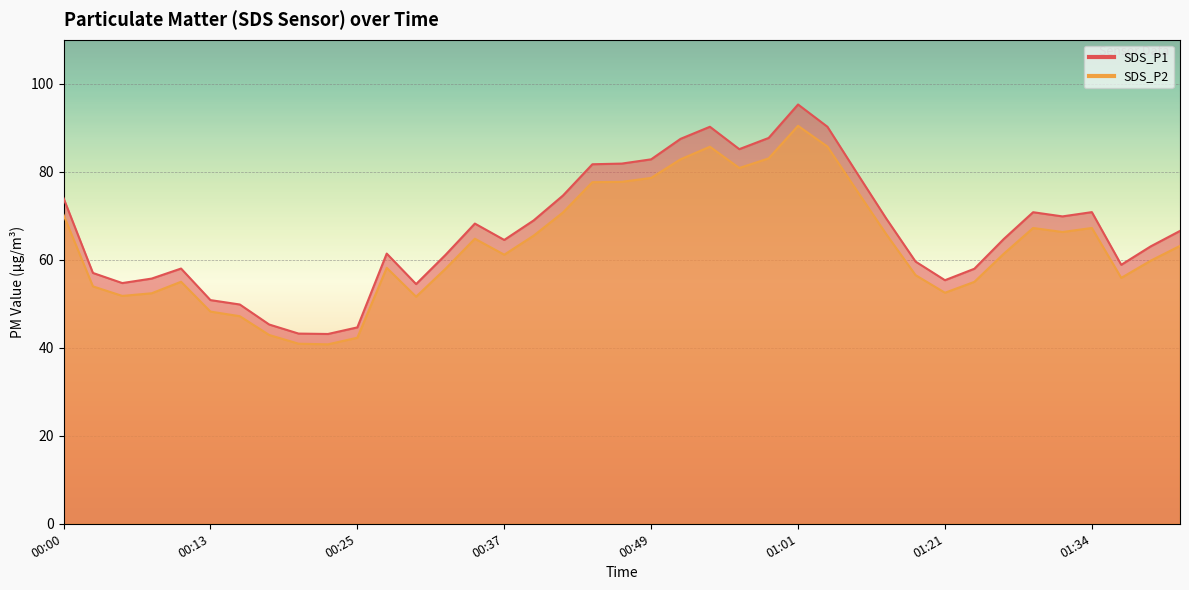

At 00:47, list the series in order from smallest to largest.

SDS_P2, SDS_P1